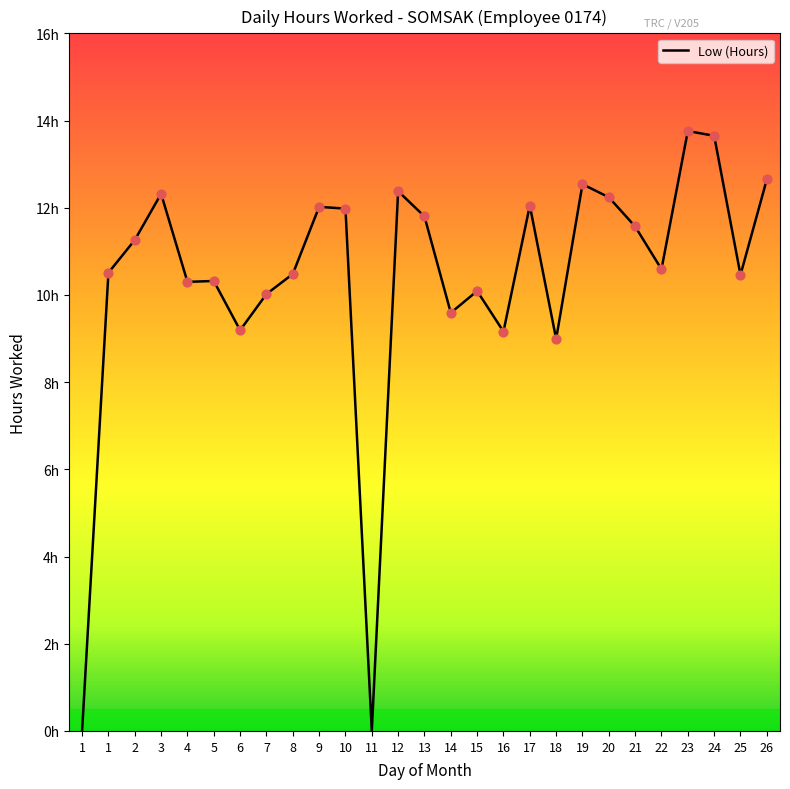

Is this an area chart (filled region under the line)?

No